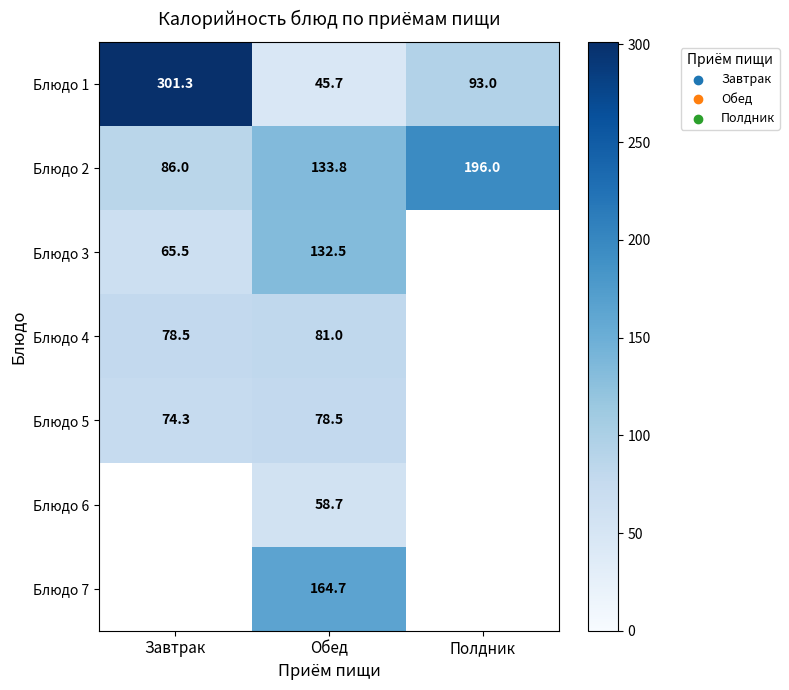

How many categories are shown in the chart?

3